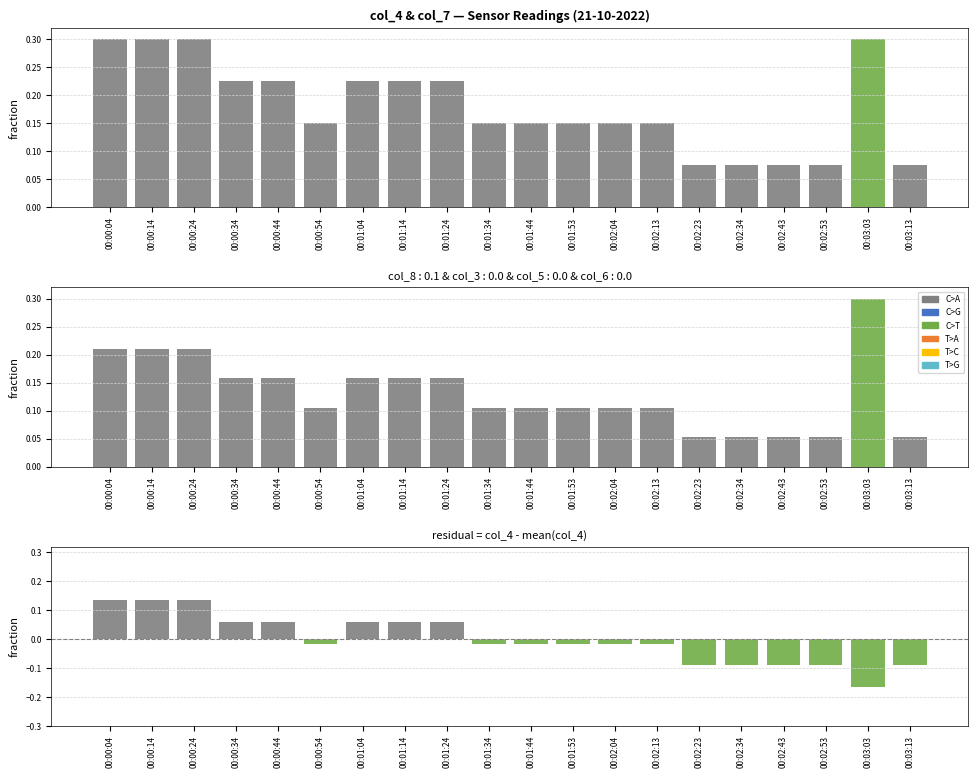

Which series has the largest total across all categories?

col_4